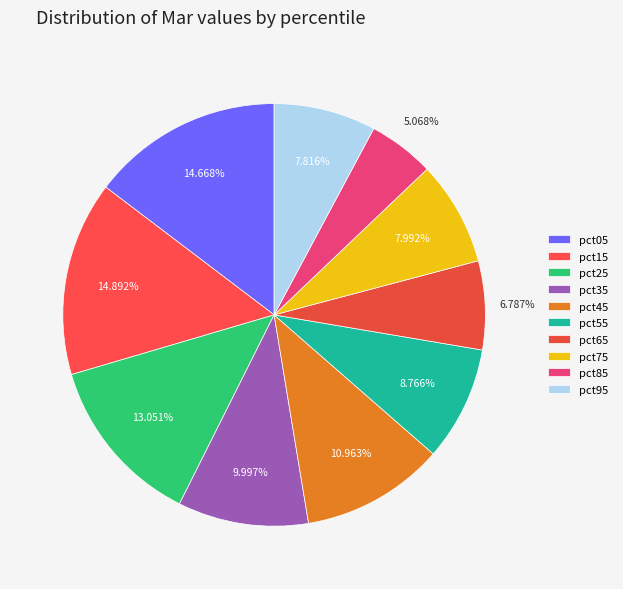

How many segments does this pie chart have?

10